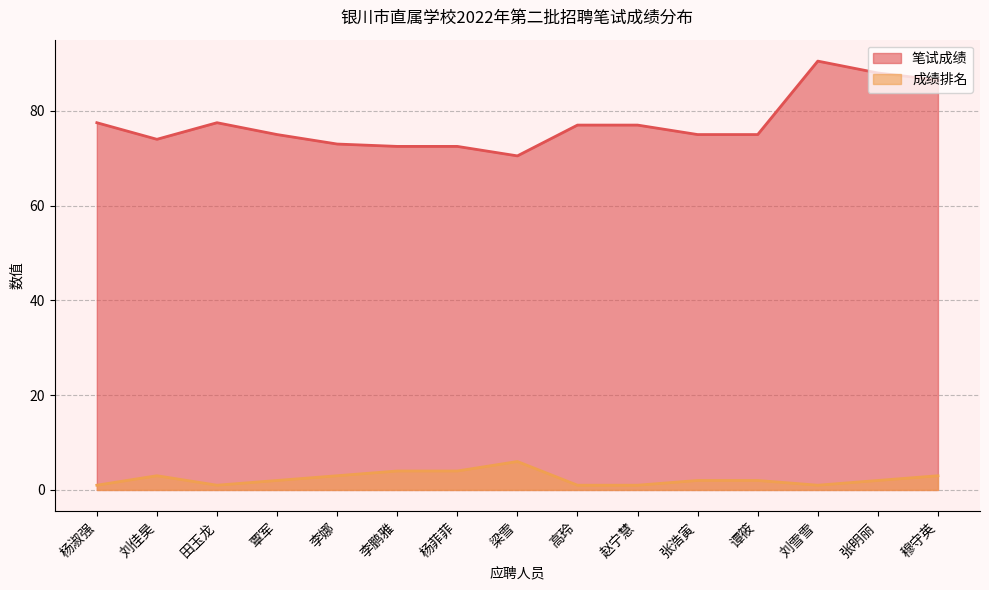

True or false: 笔试成绩 and 成绩排名 cross at least once.

False